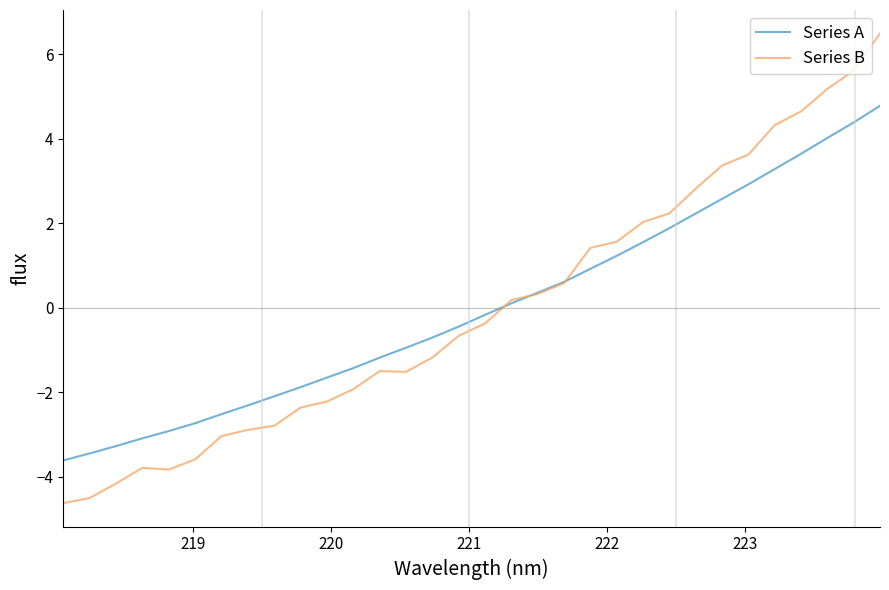

List the series in order of their peak value, highest first.

Series B, Series A